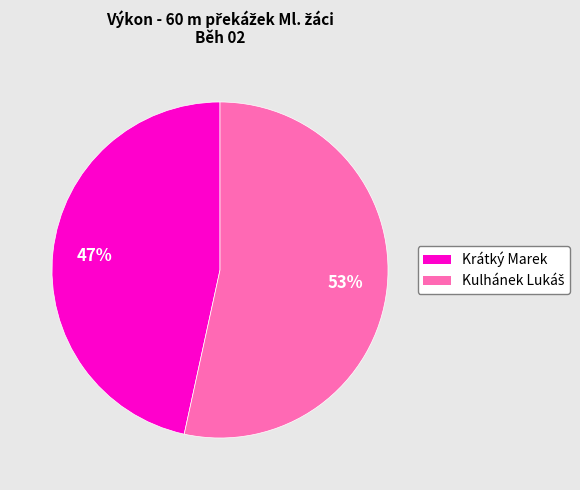

What is the smallest slice in the pie chart?

Krátký Marek